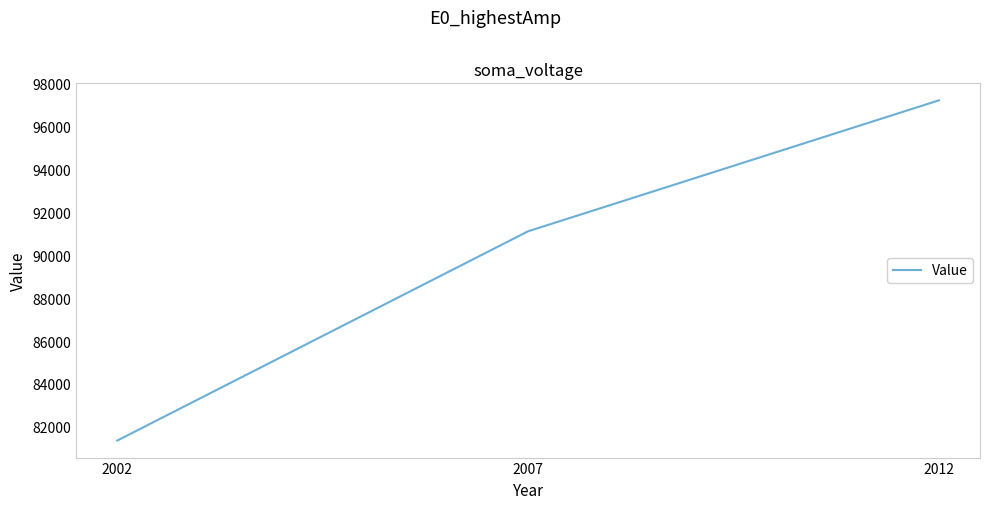

What is the difference between the maximum and minimum values?

15865